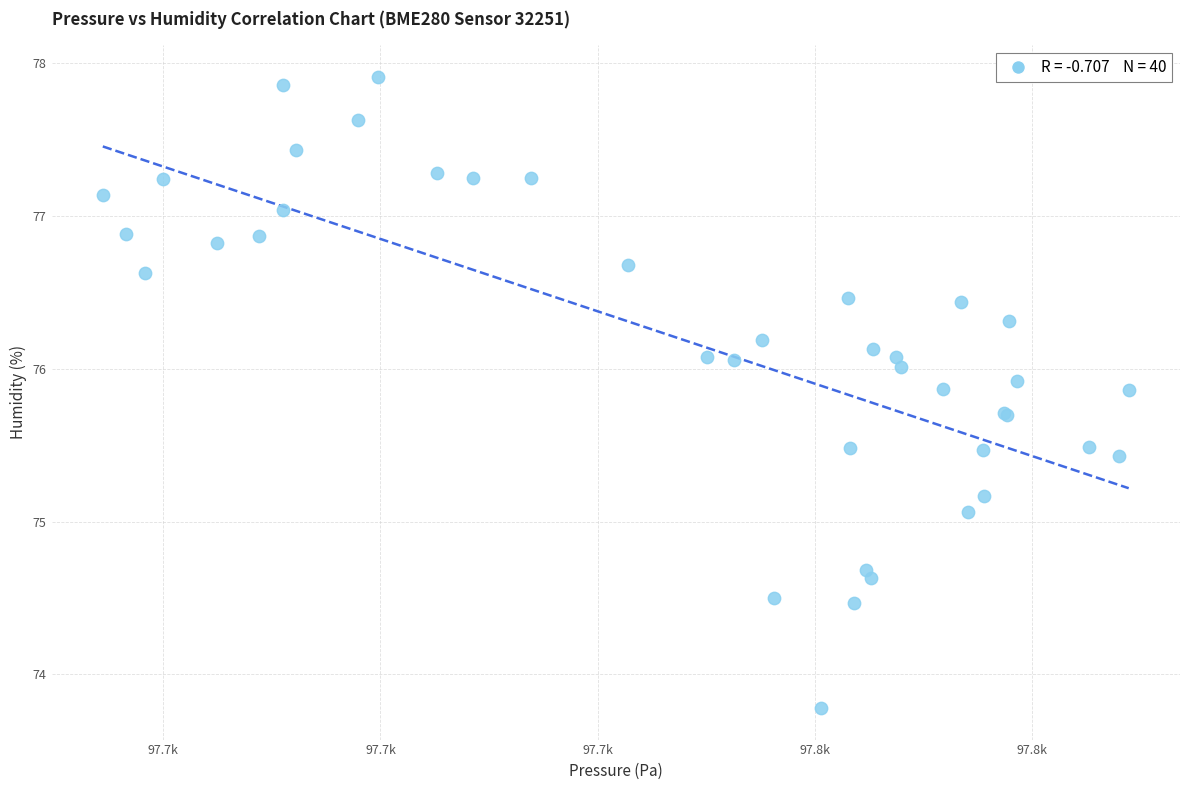

What Y value in the scatter plot is closest to 75?

75.1